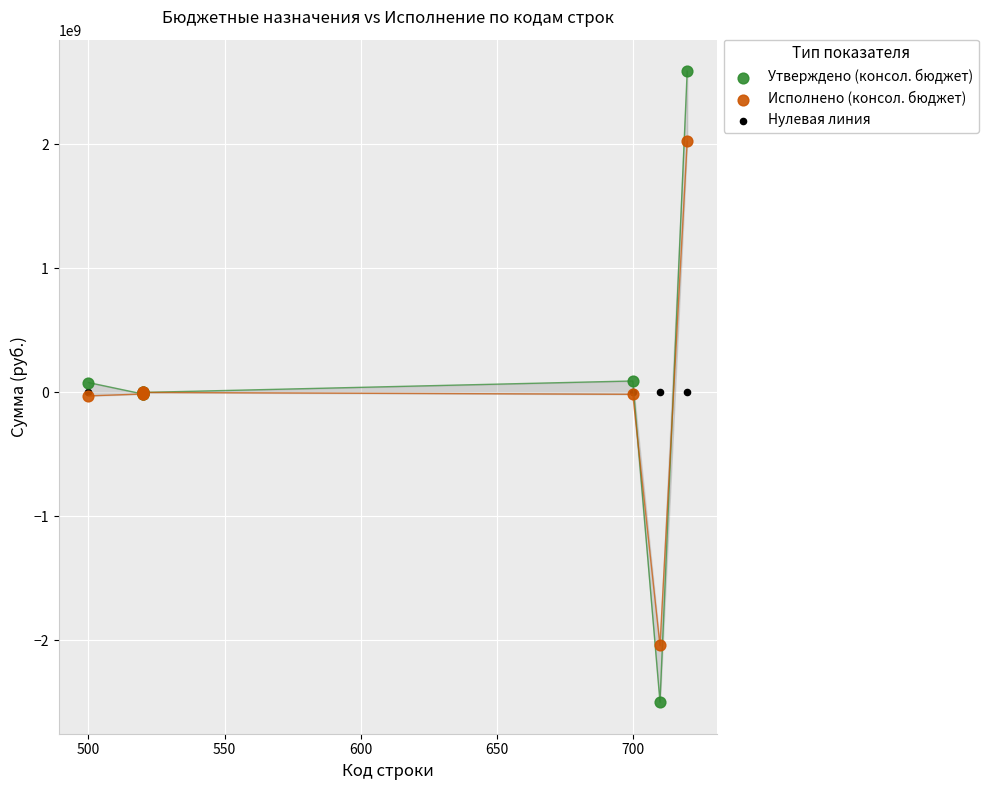

What are all the series names shown in the legend?

Утверждено (консол. бюджет), Исполнено (консол. бюджет), Нулевая линия